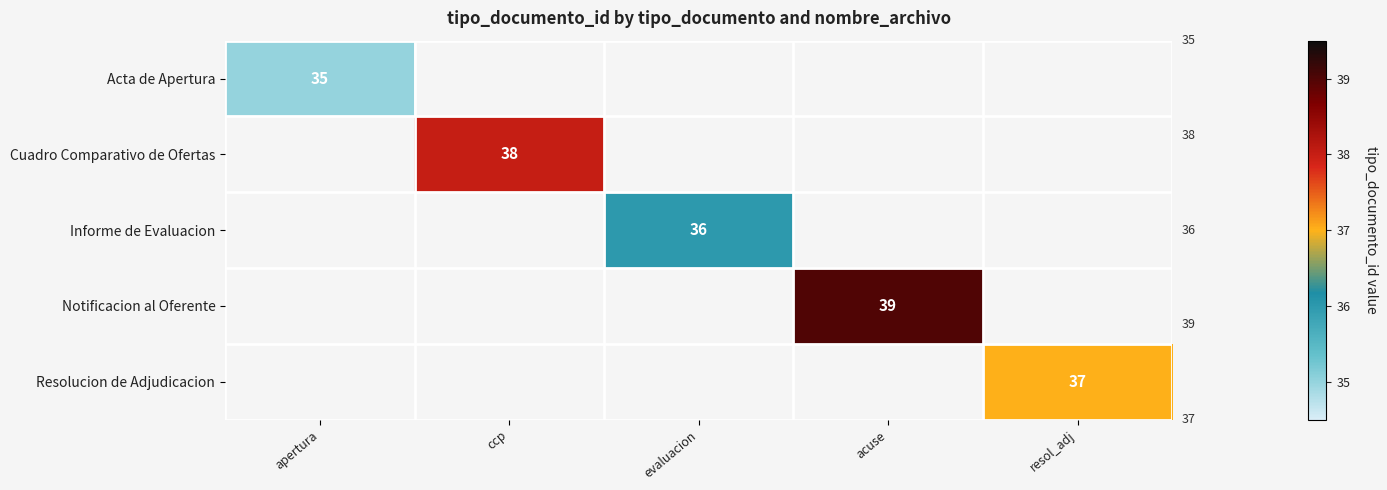

How many data points does each series have?

5